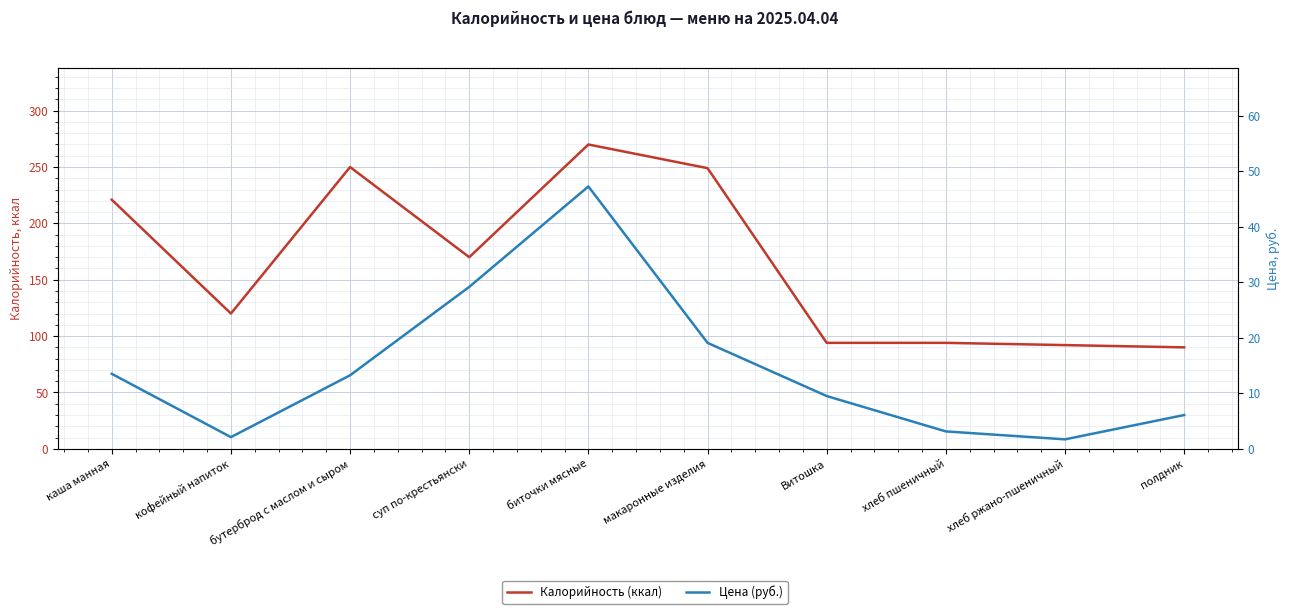

How many categories are shown in the chart?

10